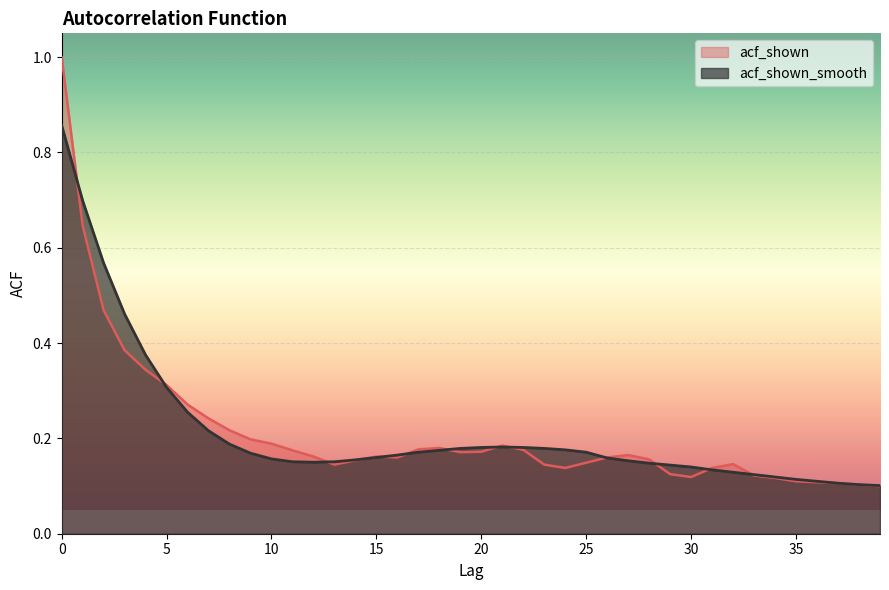

True or false: acf_shown_smooth and acf_shown cross at least once.

True